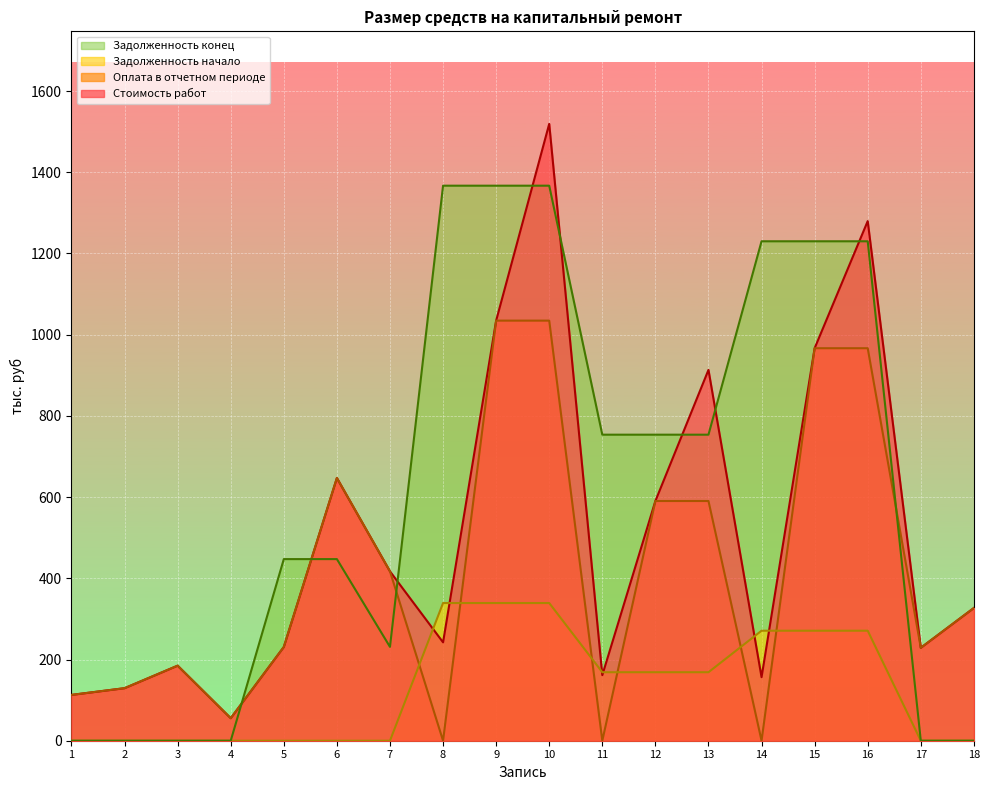

Does the chart display data point markers on the line(s)?

No